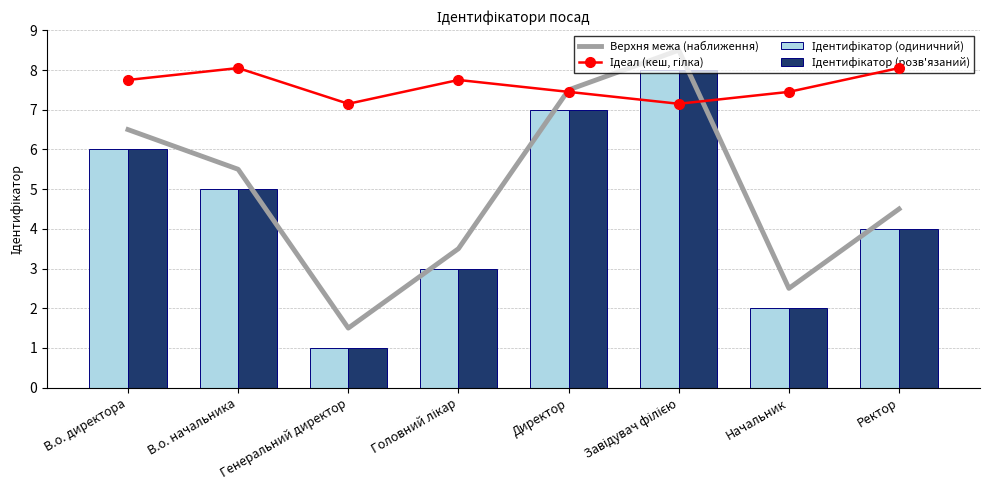

Is it true that Ідентифікатор (розв'язаний) equals 6.1 at Ректор?

False